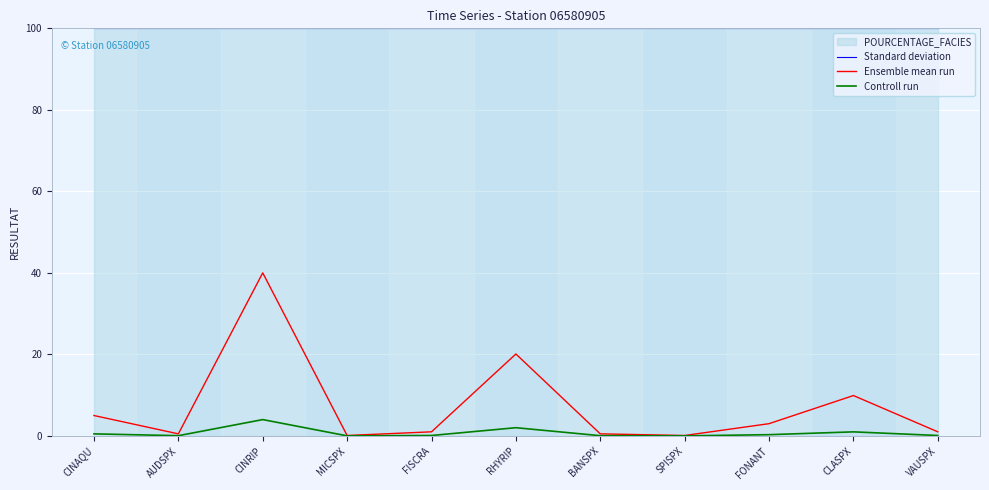

Where does the Ensemble mean run series first go above 1?

CINAQU